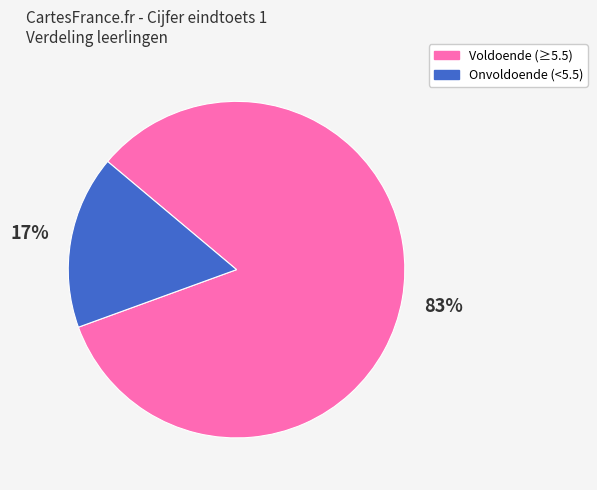

Which has a higher value, Voldoende (≥5.5) or Onvoldoende (<5.5)?

Voldoende (≥5.5)